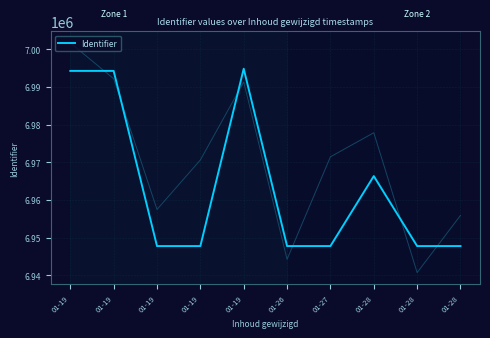

How many points are lower than both their immediate neighbors (excluding endpoints)?

3